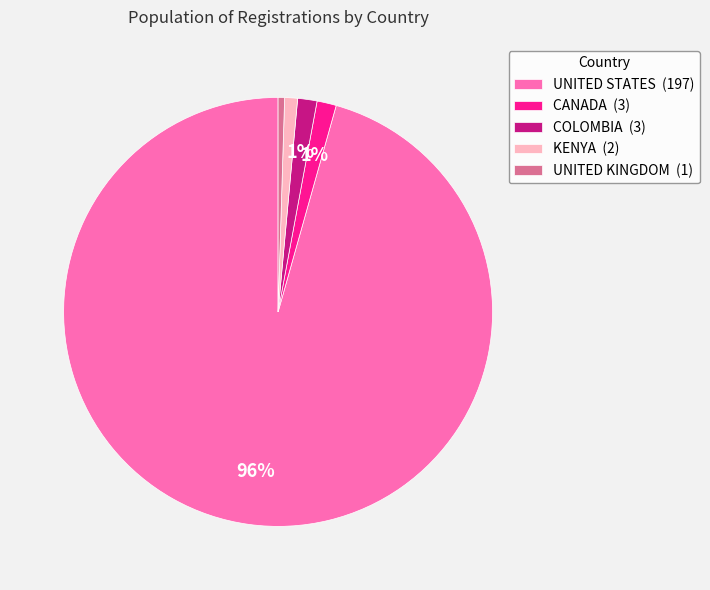

Combined, do UNITED STATES (197) and CANADA (3) account for over 50%?

Yes